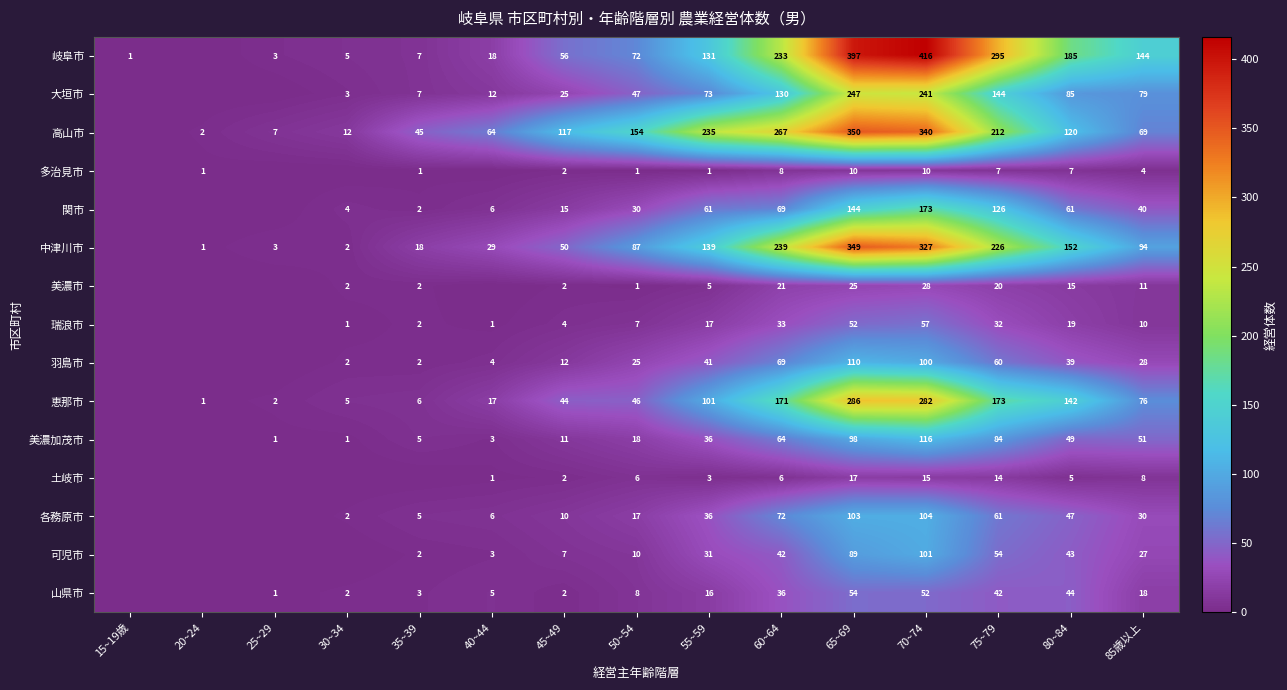

Which series changed the most between 60~64 and 70~74?

岐阜市